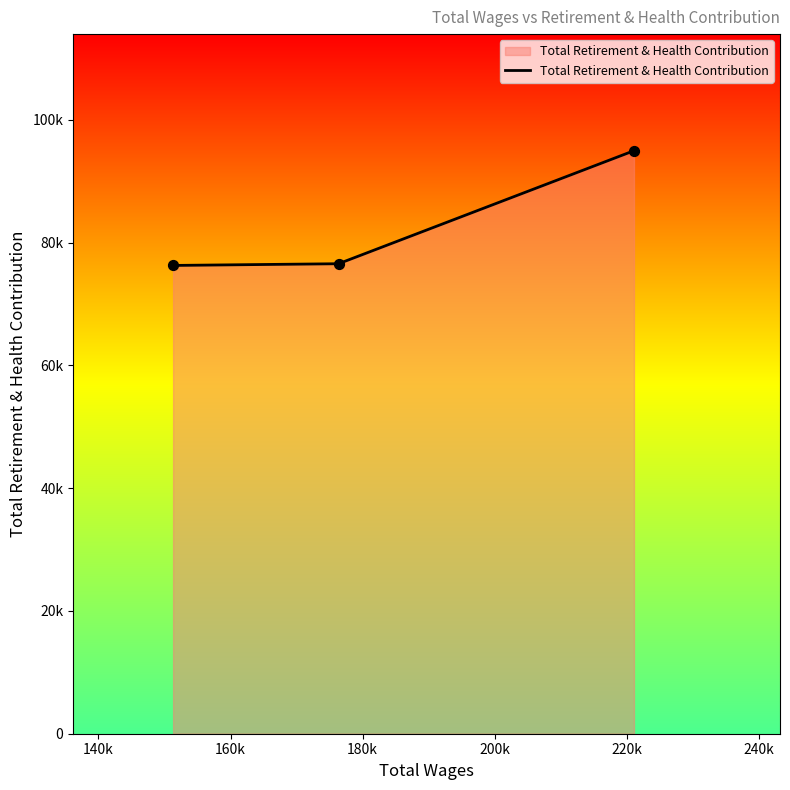

Which has a higher value, 160k or 140k?

140k